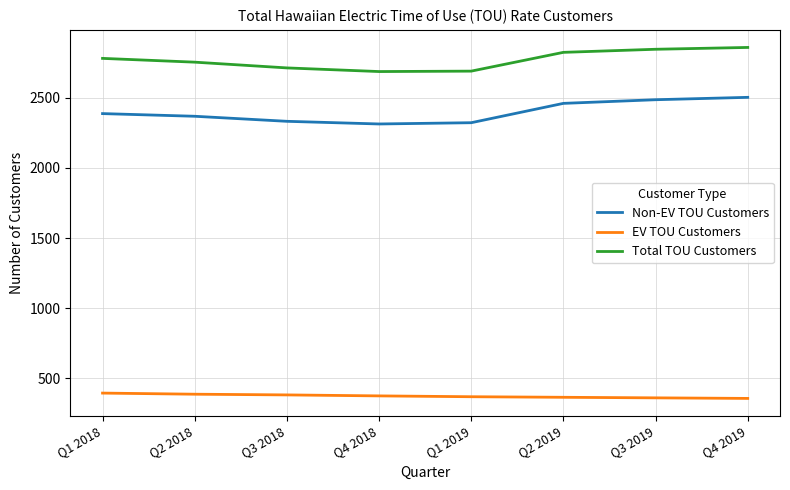

At Q1 2019, list the series in order from smallest to largest.

EV TOU Customers, Non-EV TOU Customers, Total TOU Customers